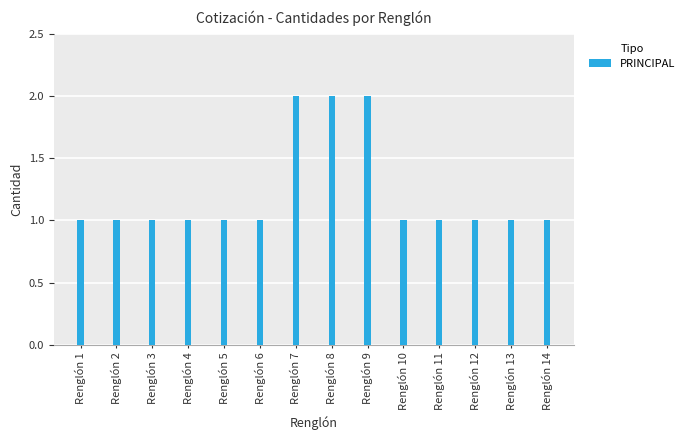

What is the greatest value displayed?

2